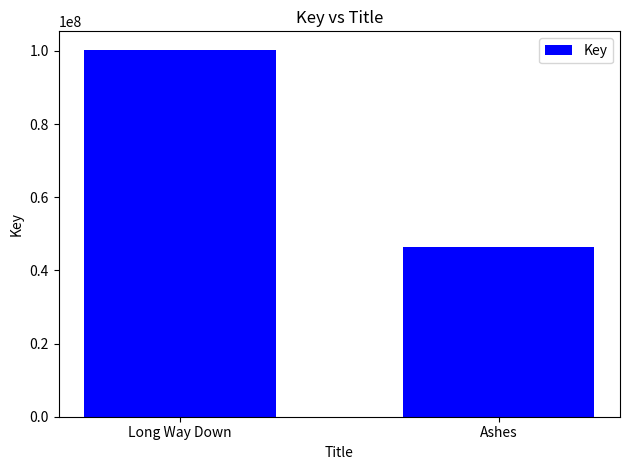

Does the chart contain stacked bars?

No